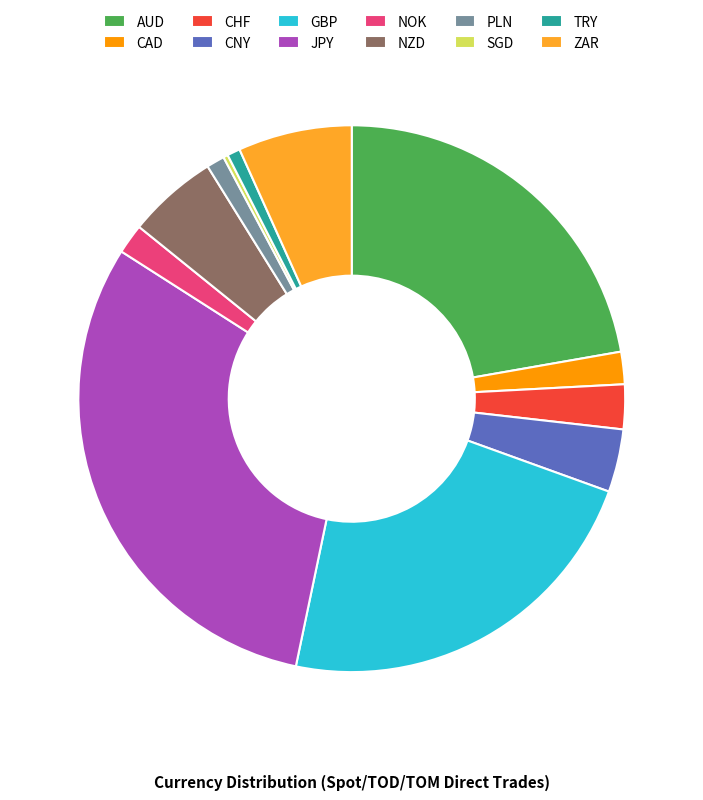

Is there any slice that represents more than half of the pie?

No